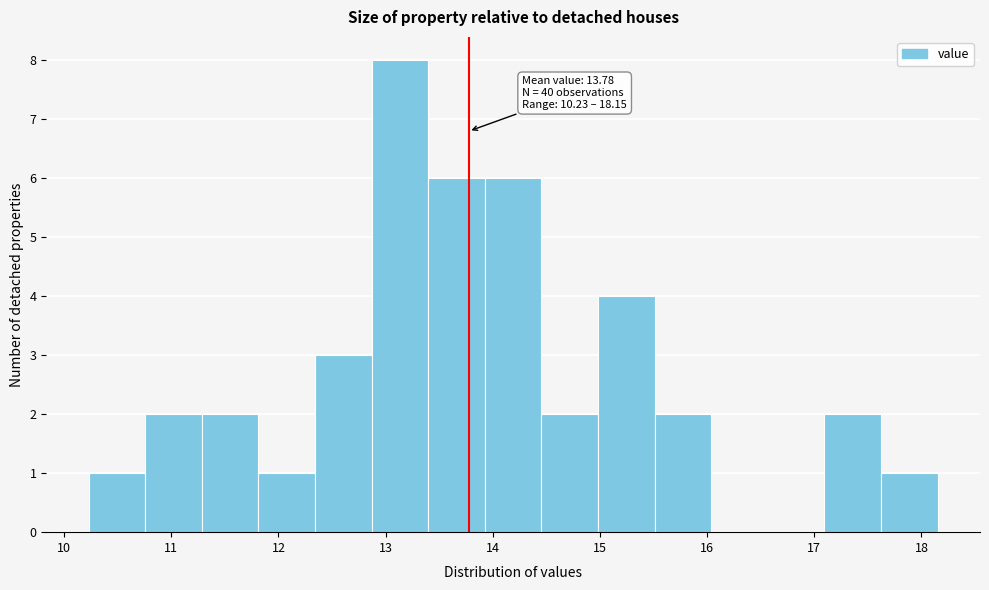

Over which range of the x-axis is the bar tallest?

12.9 to 13.4